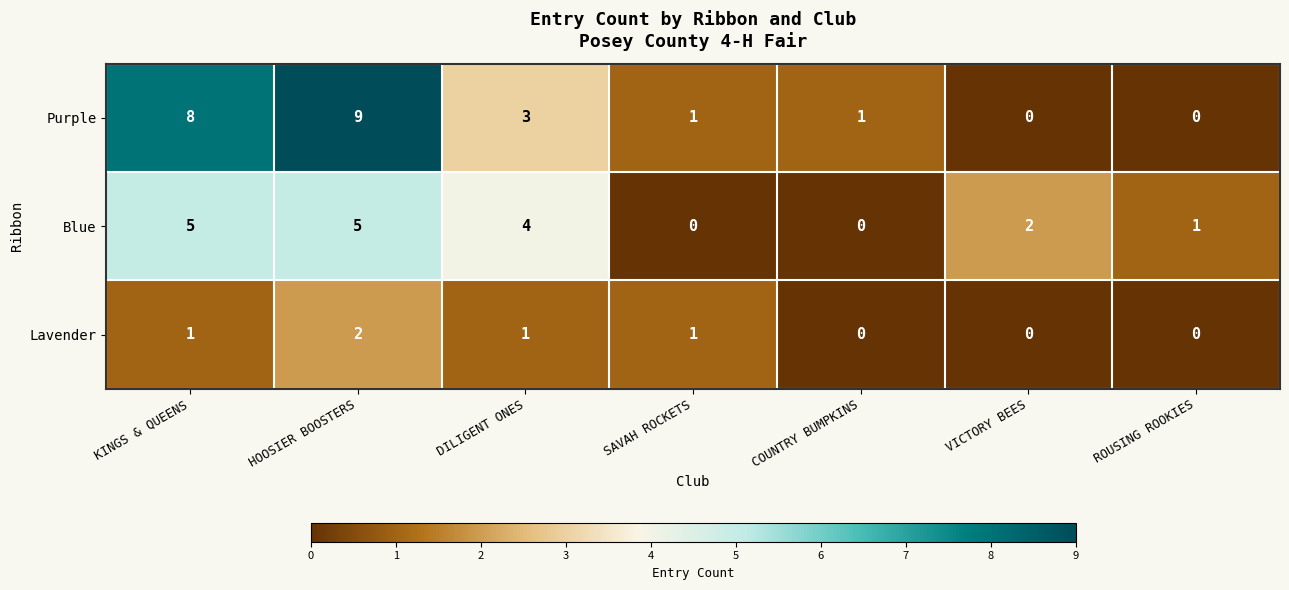

Which series has the largest total across all categories?

Purple